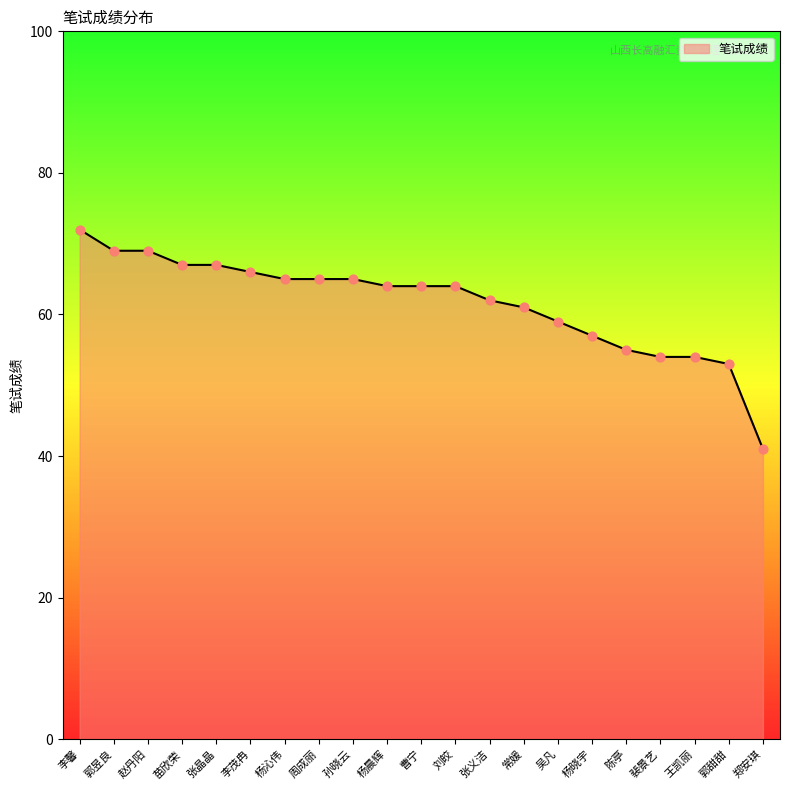

What is the change in value from 吴凡 to 裴景艺?

-5